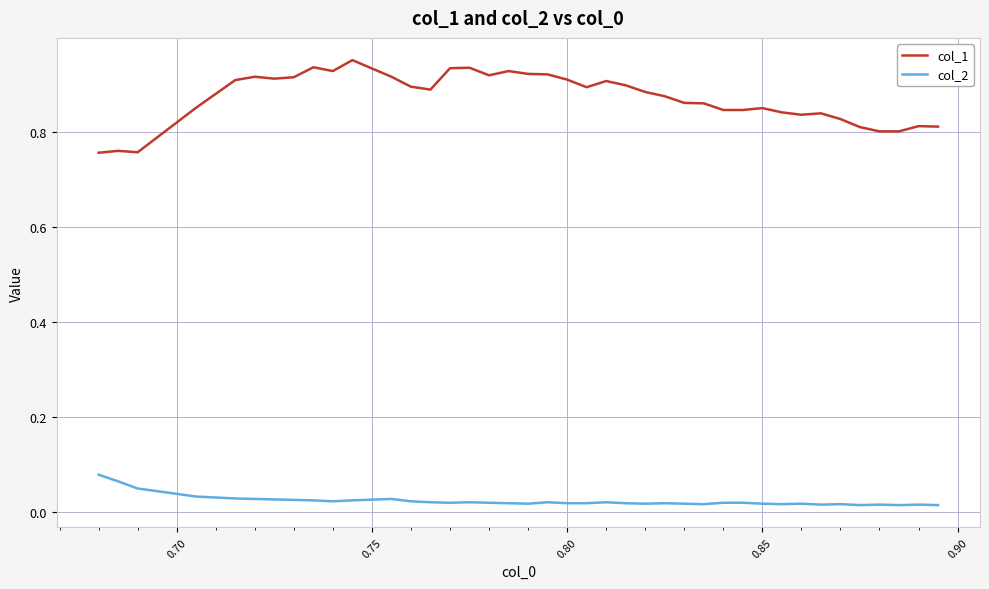

Which series has the largest total across all categories?

col_1